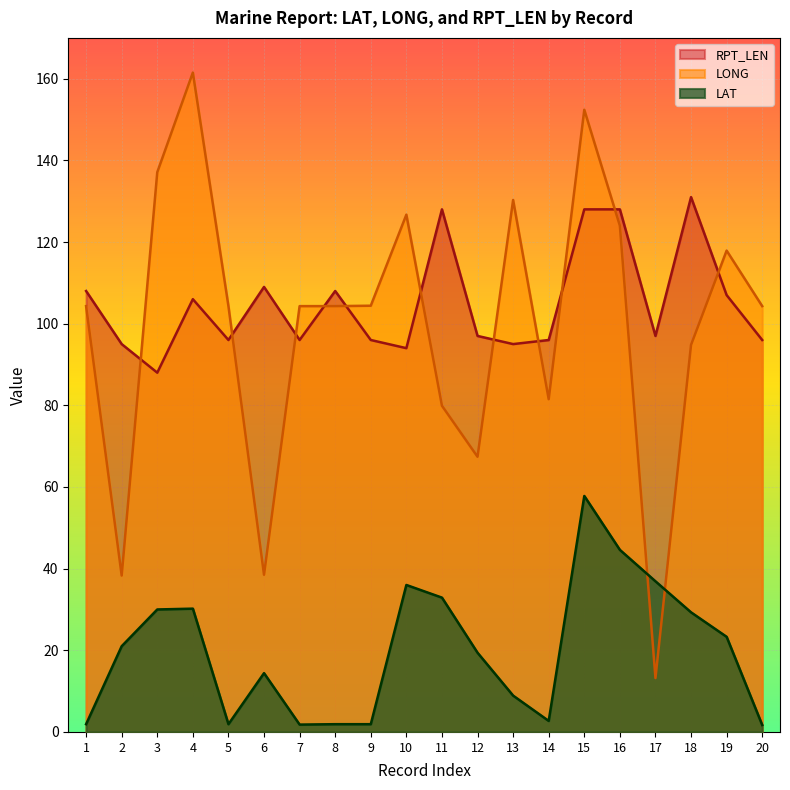

What is the value of the LONG point at the 15th from the left?

152.4